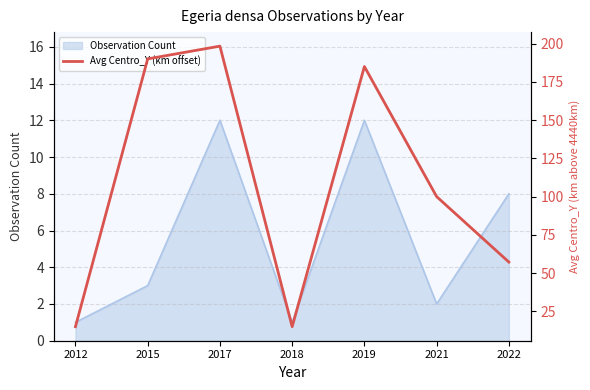

How many points are lower than both their immediate neighbors (excluding endpoints)?

1